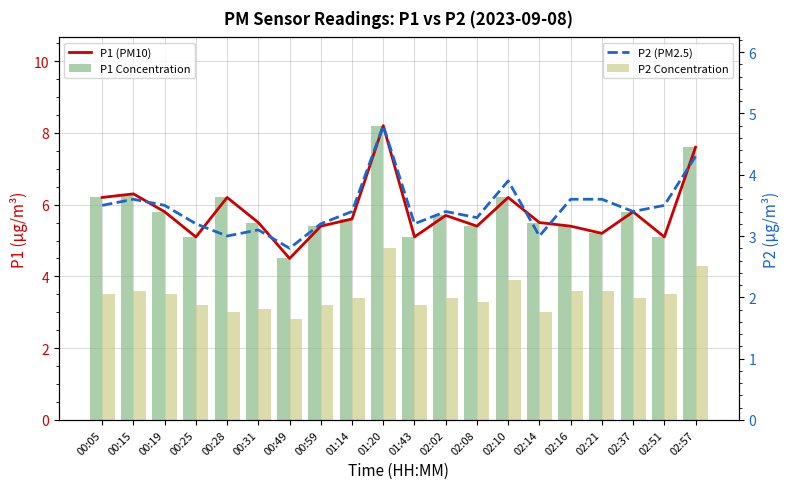

Reading right to left, transcribe all the data shown in this chart.

P1 (PM10): 02:57=7.6	02:51=5.1	02:37=5.8	02:21=5.2	02:16=5.4	02:14=5.5	02:10=6.2	02:08=5.4	02:02=5.7	01:43=5.1	01:20=8.2	01:14=5.6	00:59=5.4	00:49=4.5	00:31=5.5	00:28=6.2	00:25=5.1	00:19=5.8	00:15=6.3	00:05=6.2
P1 Concentration: 02:57=7.6	02:51=5.1	02:37=5.8	02:21=5.2	02:16=5.4	02:14=5.5	02:10=6.2	02:08=5.4	02:02=5.7	01:43=5.1	01:20=8.2	01:14=5.6	00:59=5.4	00:49=4.5	00:31=5.5	00:28=6.2	00:25=5.1	00:19=5.8	00:15=6.3	00:05=6.2
P2 Concentration: 02:57=4.3	02:51=3.5	02:37=3.4	02:21=3.6	02:16=3.6	02:14=3.0	02:10=3.9	02:08=3.3	02:02=3.4	01:43=3.2	01:20=4.8	01:14=3.4	00:59=3.2	00:49=2.8	00:31=3.1	00:28=3.0	00:25=3.2	00:19=3.5	00:15=3.6	00:05=3.5
P2 (PM2.5): 02:57=4.3	02:51=3.5	02:37=3.4	02:21=3.6	02:16=3.6	02:14=3.0	02:10=3.9	02:08=3.3	02:02=3.4	01:43=3.2	01:20=4.8	01:14=3.4	00:59=3.2	00:49=2.8	00:31=3.1	00:28=3.0	00:25=3.2	00:19=3.5	00:15=3.6	00:05=3.5